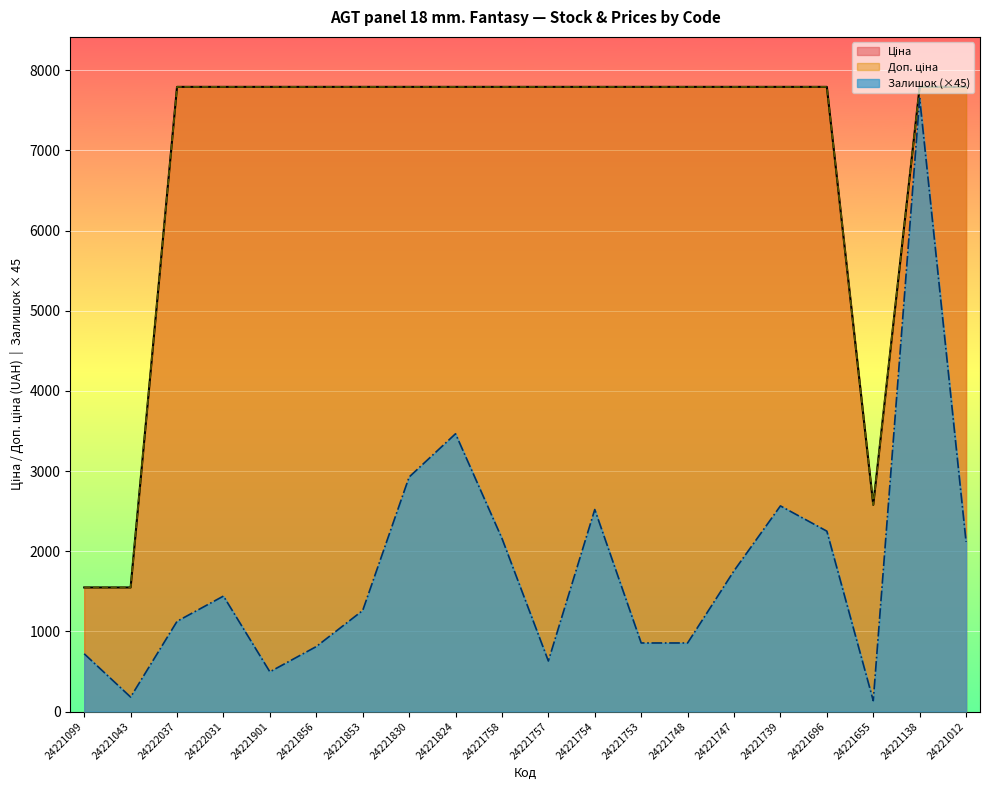

Is the value of Доп. ціна at 24221739 greater than the value of Ціна at 24221012?

No